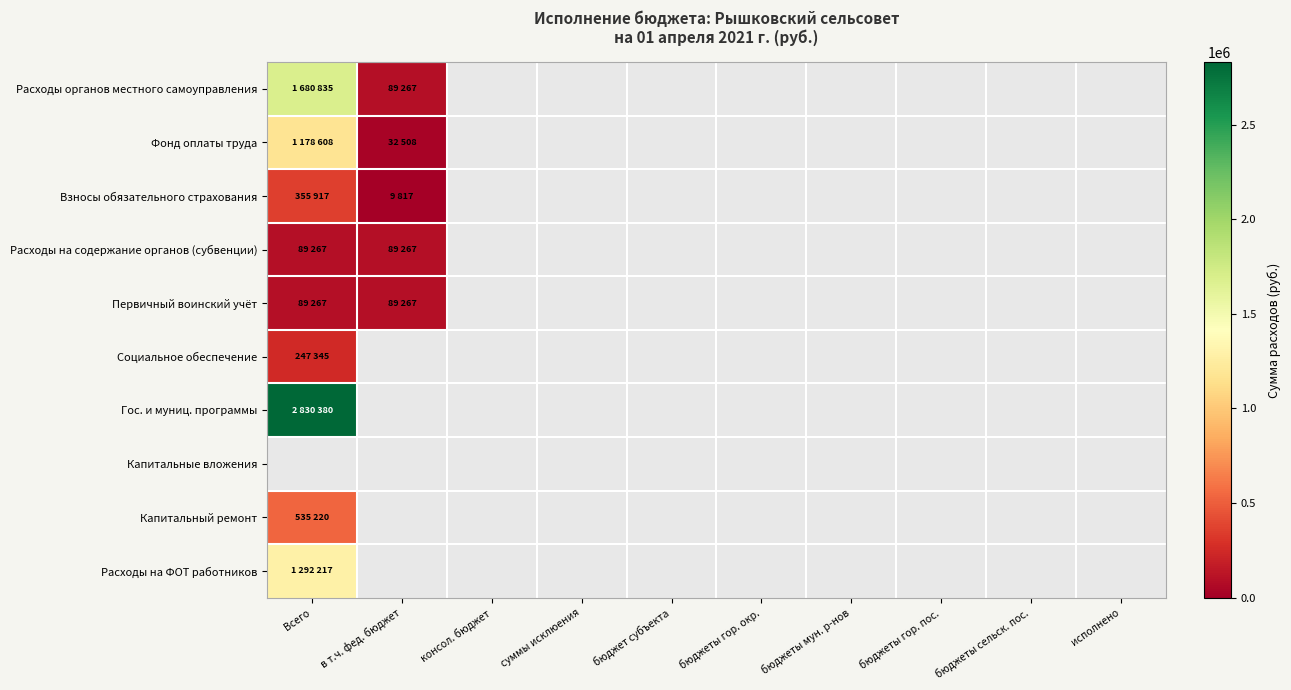

Count the number of categories in the chart.

10